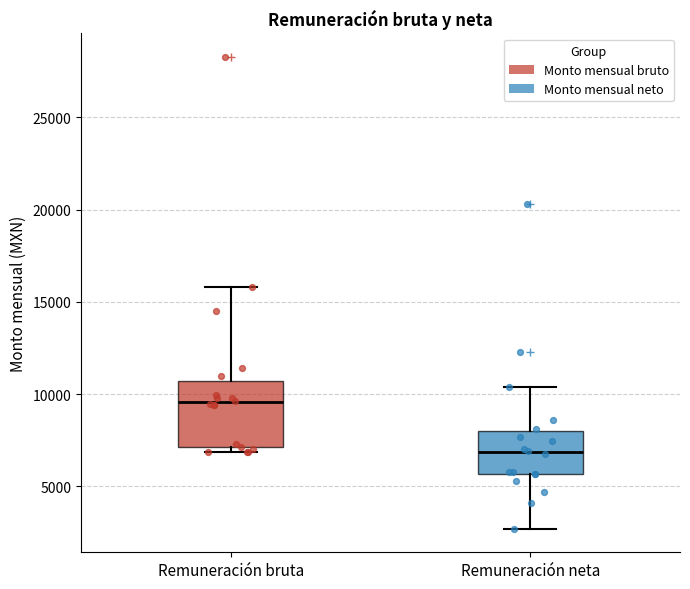

Reading left to right, transcribe this box plot: for each box, give where its median line is, the range the box spans, and where its two whiskers end, as read against the y-axis. The values are not printed on the chart, so give them approximately, as read against the axis.

Remuneración bruta: median 9500, box 7000 to 10500, whiskers 7000 (just below the box's lower edge) to 16000
Remuneración neta: median 7000, box 5500 to 8000, whiskers 2500 to 10500